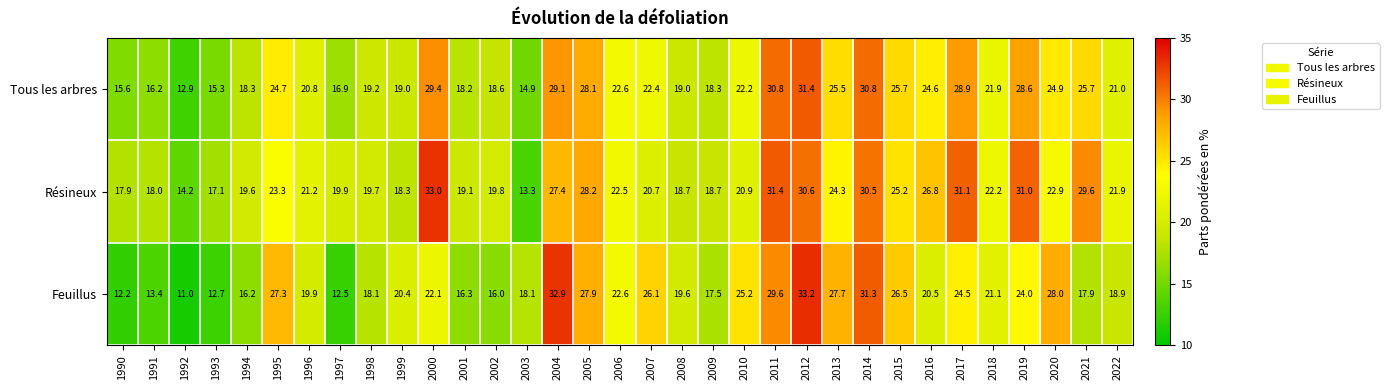

What is the maximum value shown in the chart?

33.2